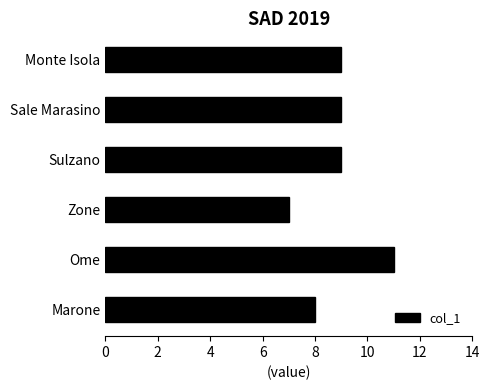

Reading bottom to top, extract all data points from this chart.

Marone=8	Ome=11	Zone=7	Sulzano=9	Sale Marasino=9	Monte Isola=9